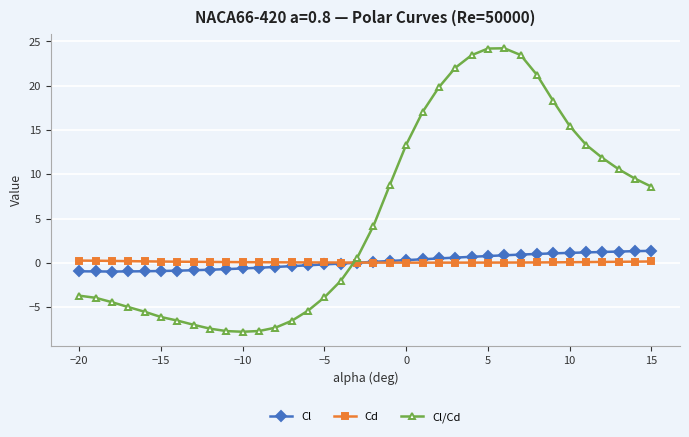

Which series has the widest spread of values?

Cl/Cd